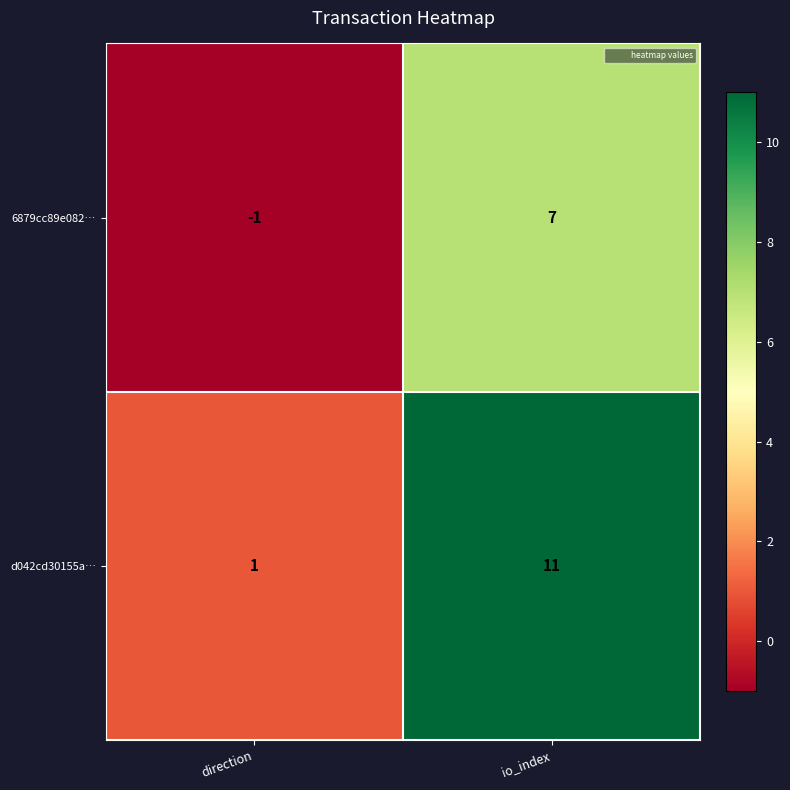

The 6879cc89e082… series shows 9 at io_index. True or false?

False